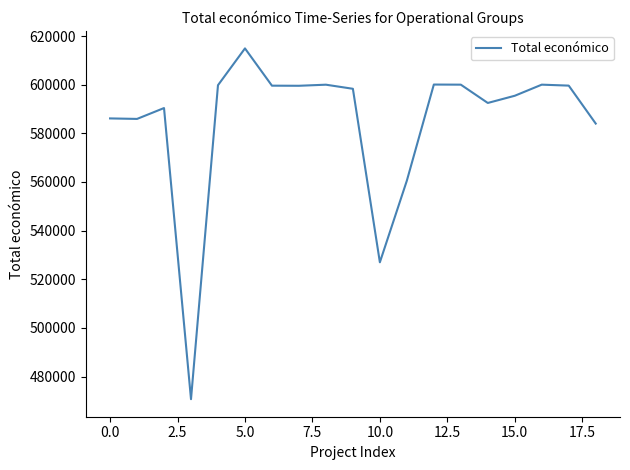

What is the difference between the maximum and minimum values?

144232